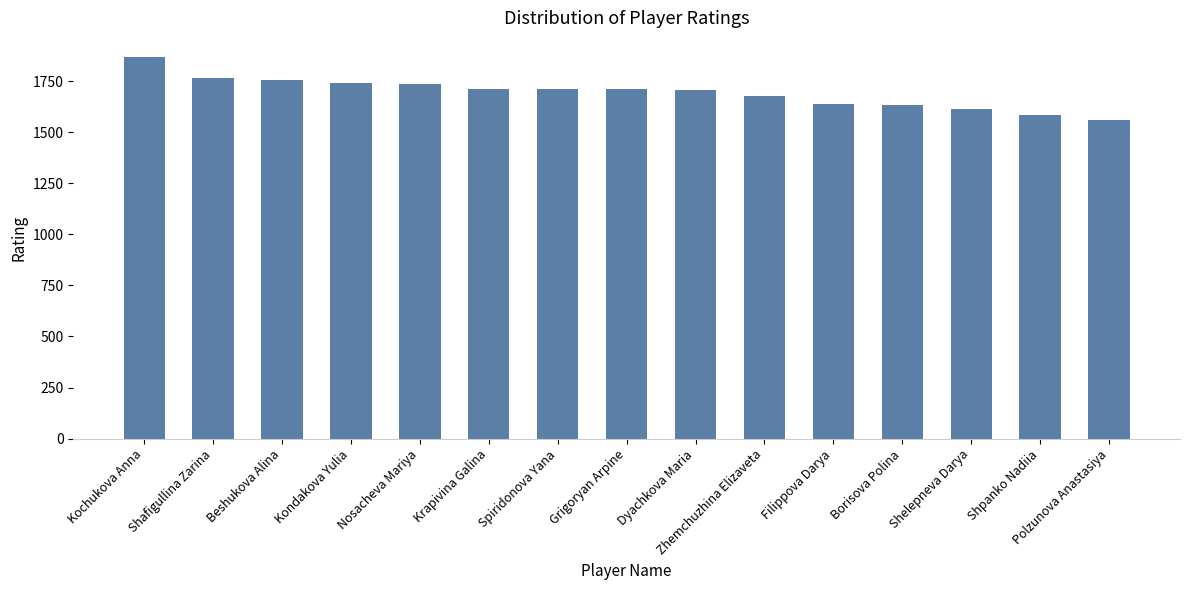

Between Shelepneva Darya and Borisova Polina, which is larger?

Borisova Polina